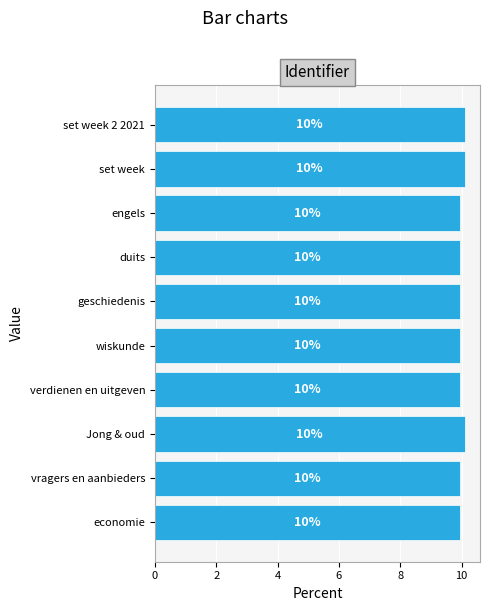

Count the number of data series in this chart.

1